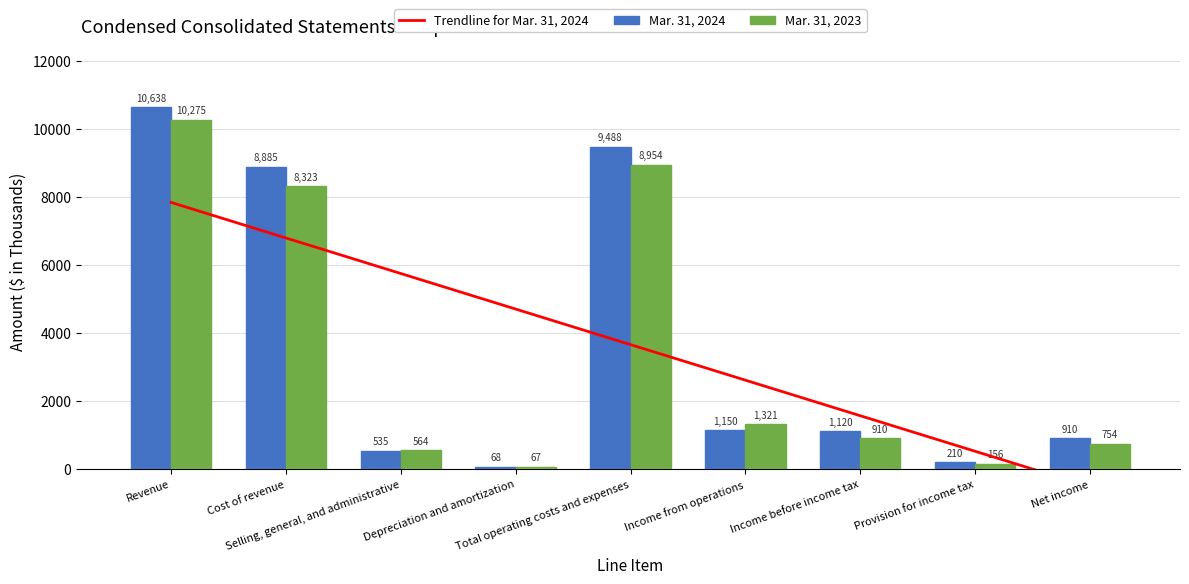

What position from the left is Provision for income tax?

8